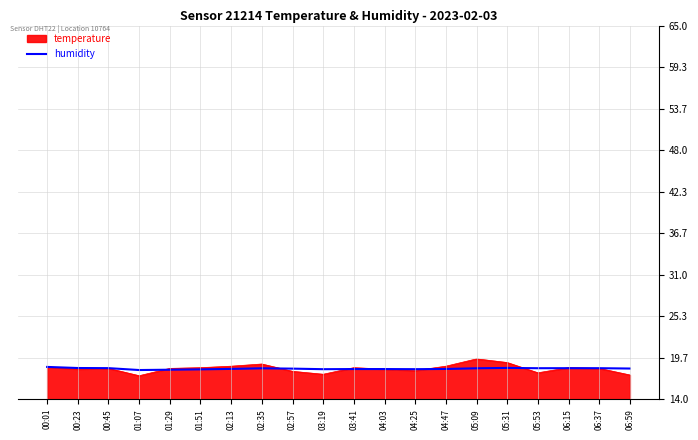

True or false: temperature has a value of 17.3 at 06:59.

True